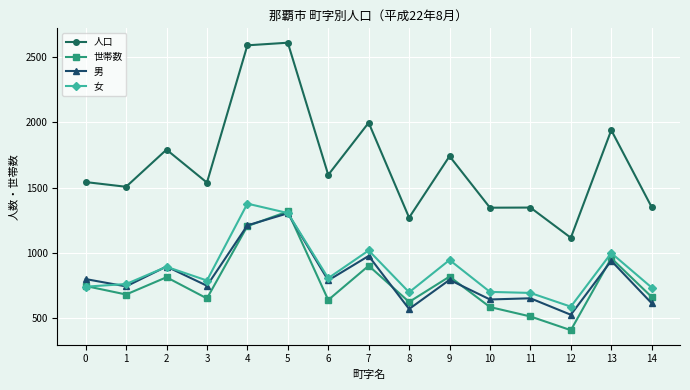

True or false: 世帯数 has a value of 287 at 13.

False